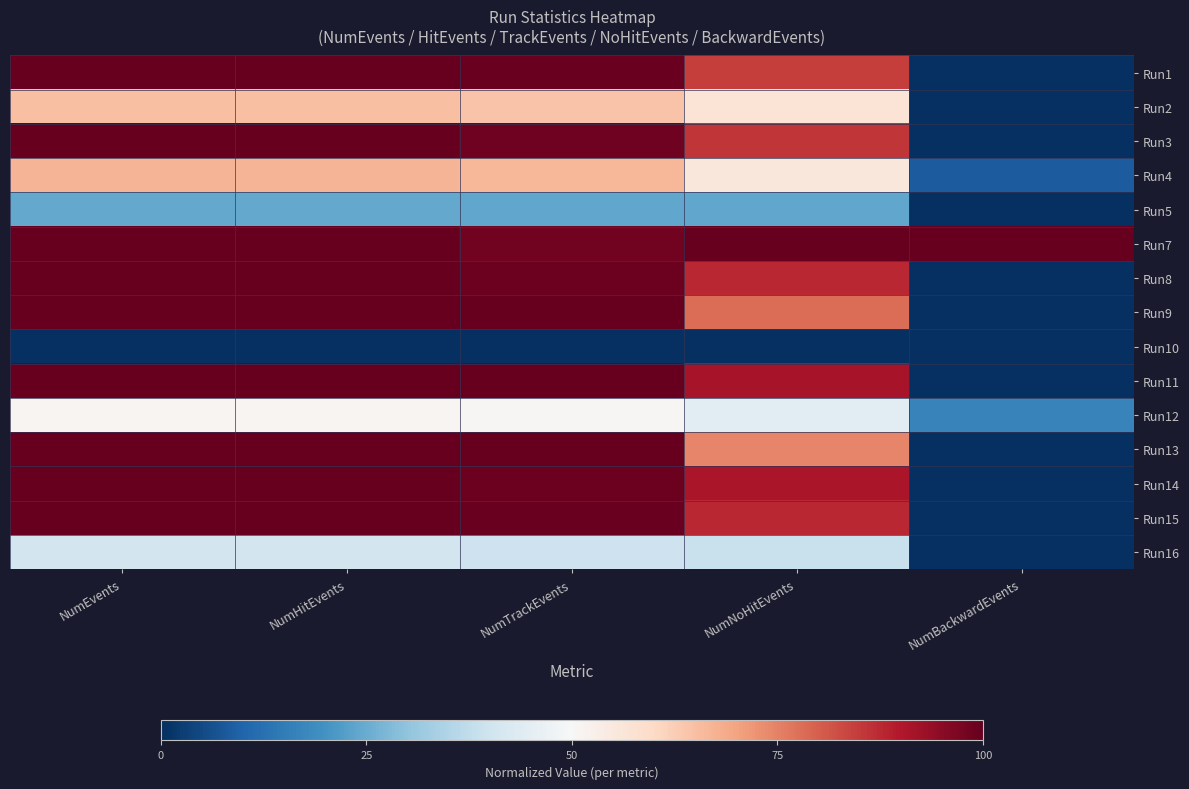

Reading left to right, extract all data points from this chart.

Run1: NumEvents=1.0	NumHitEvents=1.0	NumTrackEvents=1.0	NumNoHitEvents=0.8	NumBackwardEvents=0.0
Run2: NumEvents=0.6	NumHitEvents=0.6	NumTrackEvents=0.6	NumNoHitEvents=0.6	NumBackwardEvents=0.0
Run3: NumEvents=1.0	NumHitEvents=1.0	NumTrackEvents=1.0	NumNoHitEvents=0.9	NumBackwardEvents=0.0
Run4: NumEvents=0.7	NumHitEvents=0.7	NumTrackEvents=0.7	NumNoHitEvents=0.6	NumBackwardEvents=0.1
Run5: NumEvents=0.2	NumHitEvents=0.2	NumTrackEvents=0.2	NumNoHitEvents=0.2	NumBackwardEvents=0.0
Run7: NumEvents=1.0	NumHitEvents=1.0	NumTrackEvents=1.0	NumNoHitEvents=1.0	NumBackwardEvents=1.0
Run8: NumEvents=1.0	NumHitEvents=1.0	NumTrackEvents=1.0	NumNoHitEvents=0.9	NumBackwardEvents=0.0
Run9: NumEvents=1.0	NumHitEvents=1.0	NumTrackEvents=1.0	NumNoHitEvents=0.8	NumBackwardEvents=0.0
Run10: NumEvents=0.0	NumHitEvents=0.0	NumTrackEvents=0.0	NumNoHitEvents=0.0	NumBackwardEvents=0.0
Run11: NumEvents=1.0	NumHitEvents=1.0	NumTrackEvents=1.0	NumNoHitEvents=0.9	NumBackwardEvents=0.0
Run12: NumEvents=0.5	NumHitEvents=0.5	NumTrackEvents=0.5	NumNoHitEvents=0.4	NumBackwardEvents=0.2
Run13: NumEvents=1.0	NumHitEvents=1.0	NumTrackEvents=1.0	NumNoHitEvents=0.7	NumBackwardEvents=0.0
Run14: NumEvents=1.0	NumHitEvents=1.0	NumTrackEvents=1.0	NumNoHitEvents=0.9	NumBackwardEvents=0.0
Run15: NumEvents=1.0	NumHitEvents=1.0	NumTrackEvents=1.0	NumNoHitEvents=0.9	NumBackwardEvents=0.0
Run16: NumEvents=0.4	NumHitEvents=0.4	NumTrackEvents=0.4	NumNoHitEvents=0.4	NumBackwardEvents=0.0